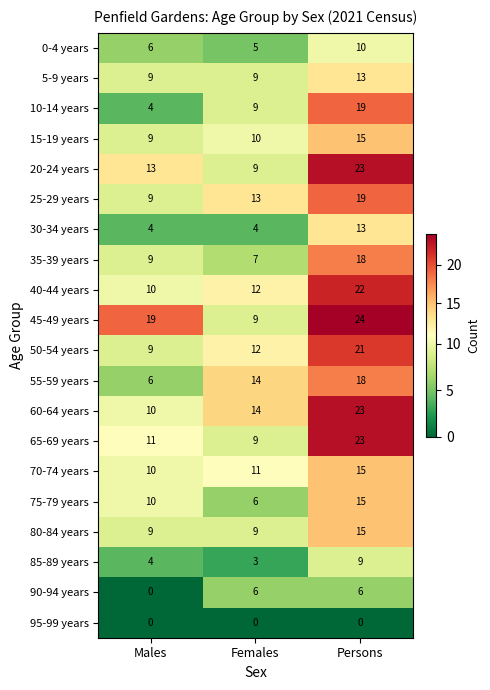

How many 55-59 years values are between 6 and 18?

3